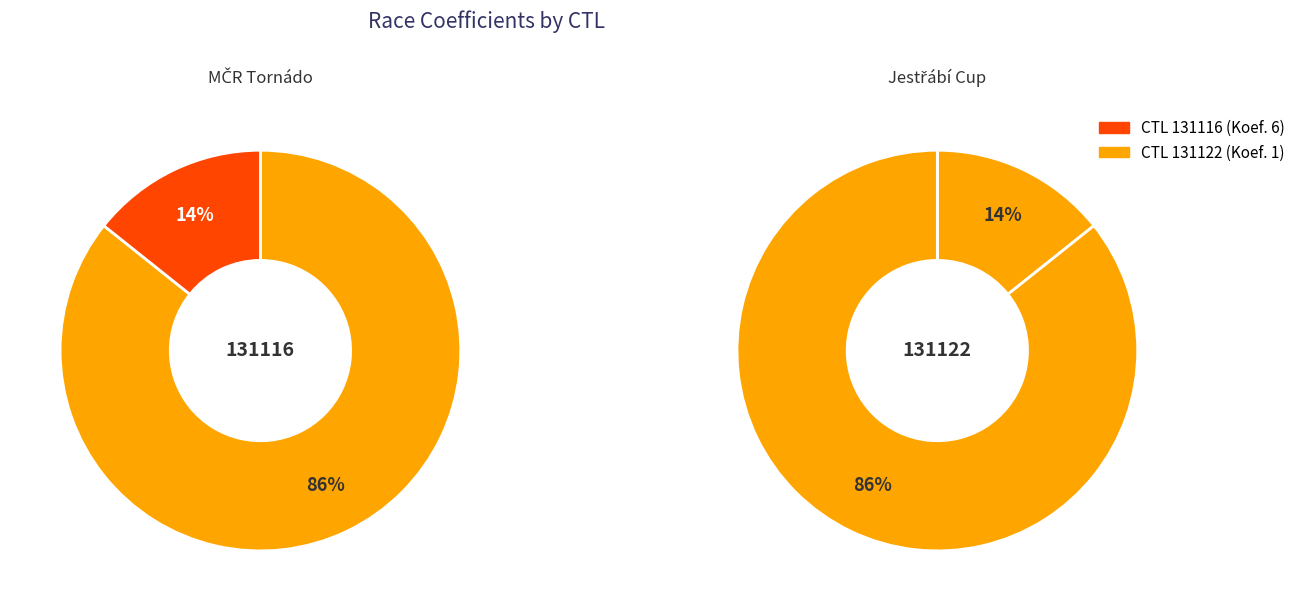

How many segments does this pie chart have?

2